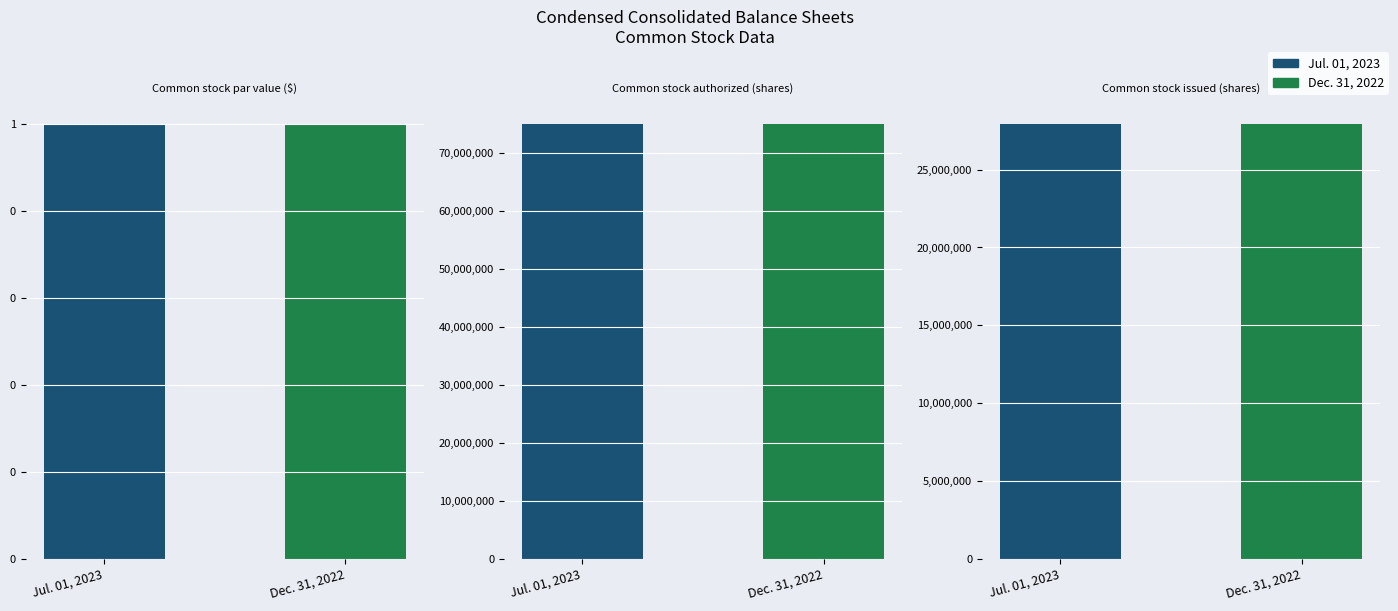

Is it true that Dec. 31, 2022 equals 1 at Common stock par value ($)?

False